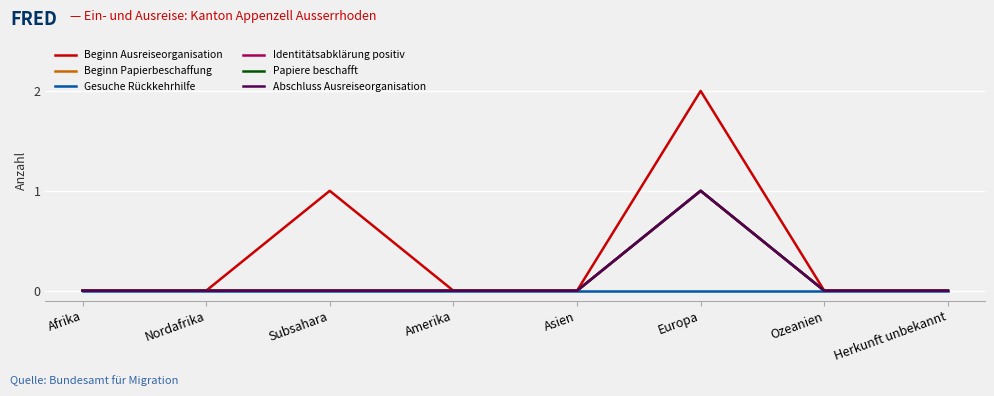

Does the chart have visible grid lines?

Yes